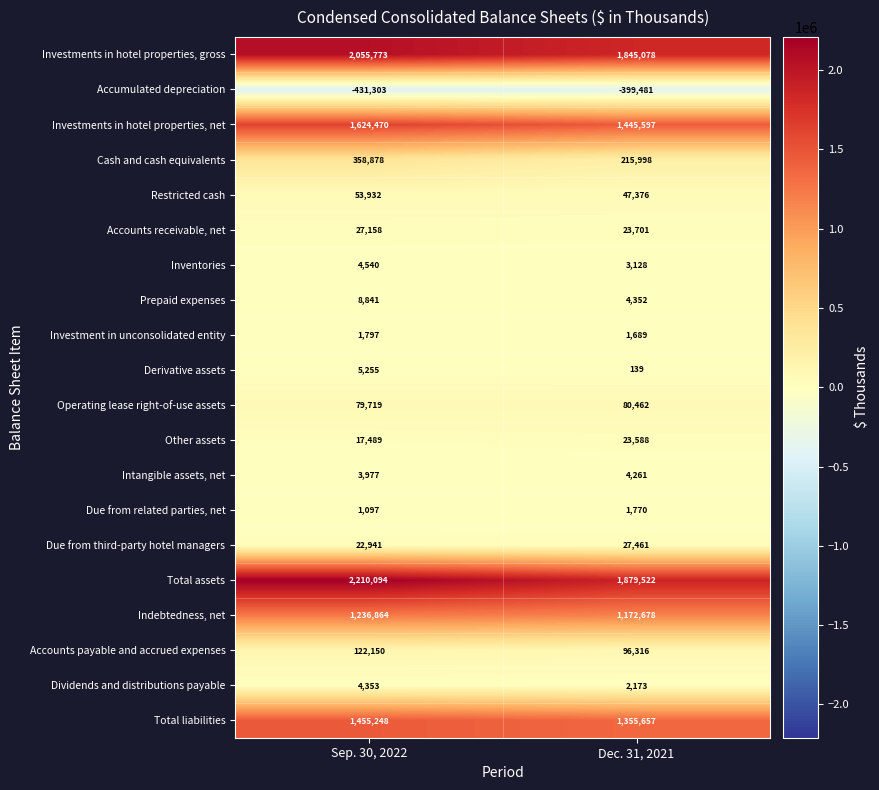

At which label is Investments in hotel properties, net closest to 1535033?

Dec. 31, 2021